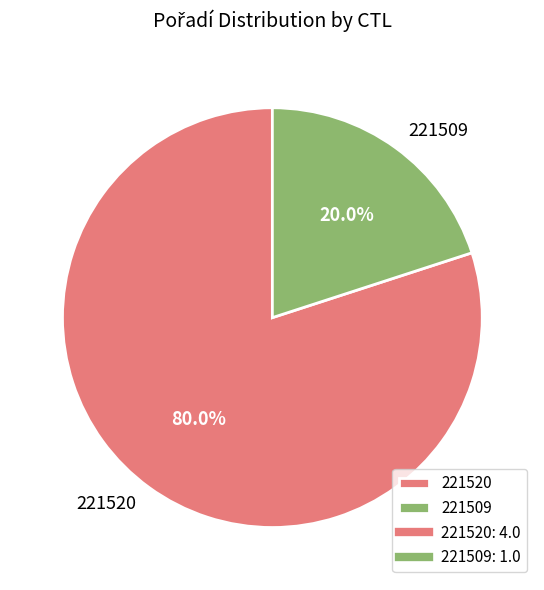

What is the smallest slice in the pie chart?

221509